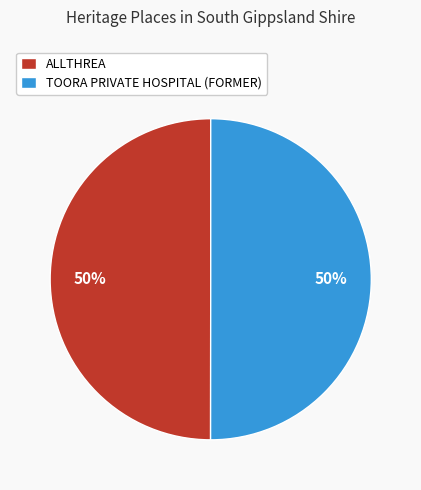

Combined, do ALLTHREA and TOORA PRIVATE HOSPITAL (FORMER) account for over 50%?

Yes